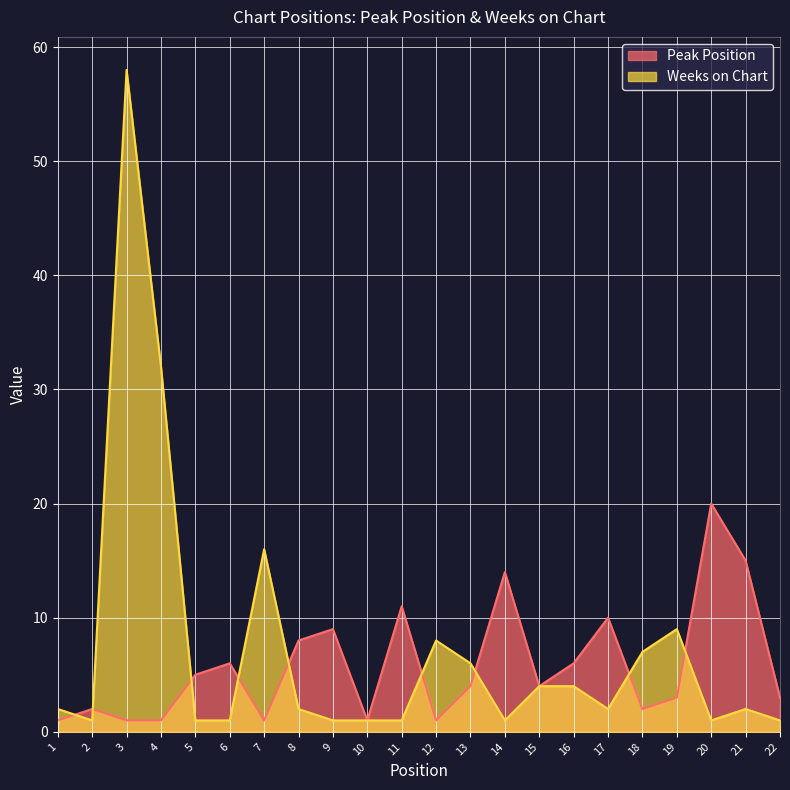

True or false: Weeks on Chart and Peak Position intersect in this chart.

True